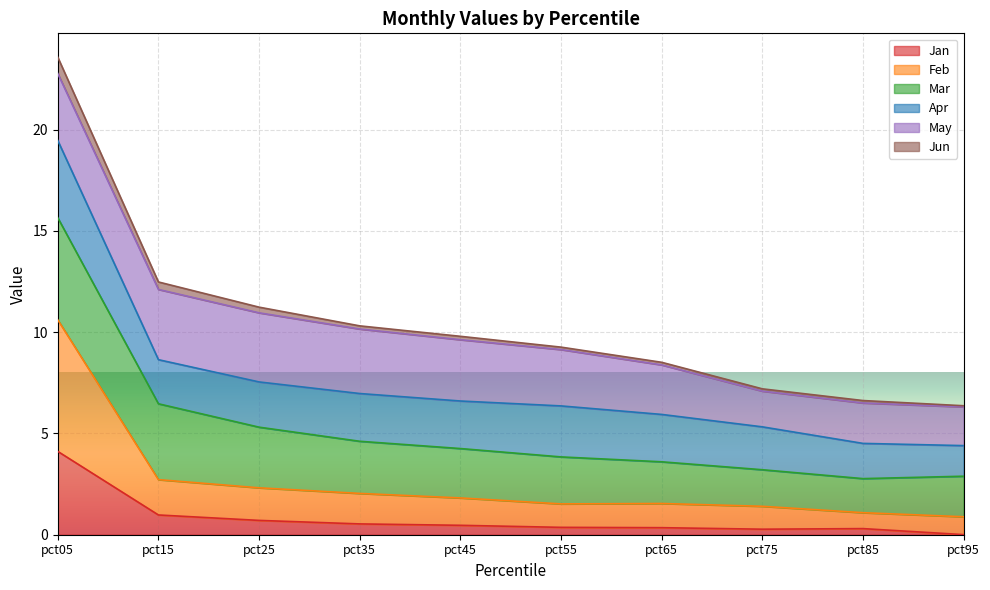

True or false: Jan and Jun intersect in this chart.

False